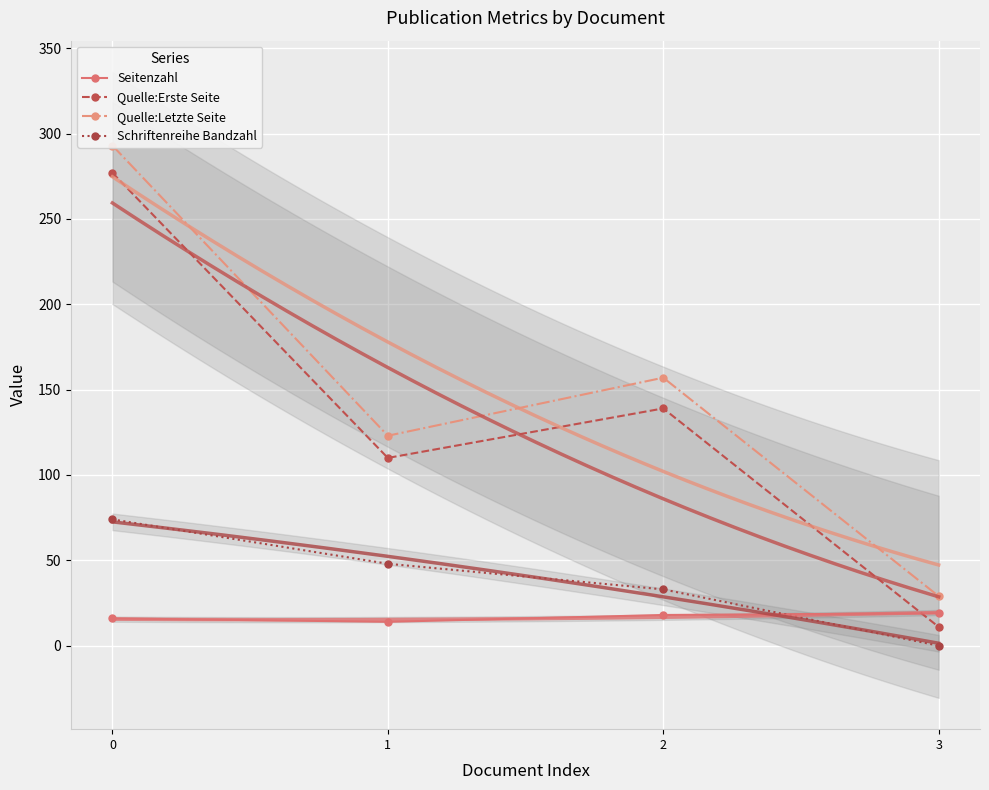

True or false: Quelle:Letzte Seite and Schriftenreihe Bandzahl intersect in this chart.

False